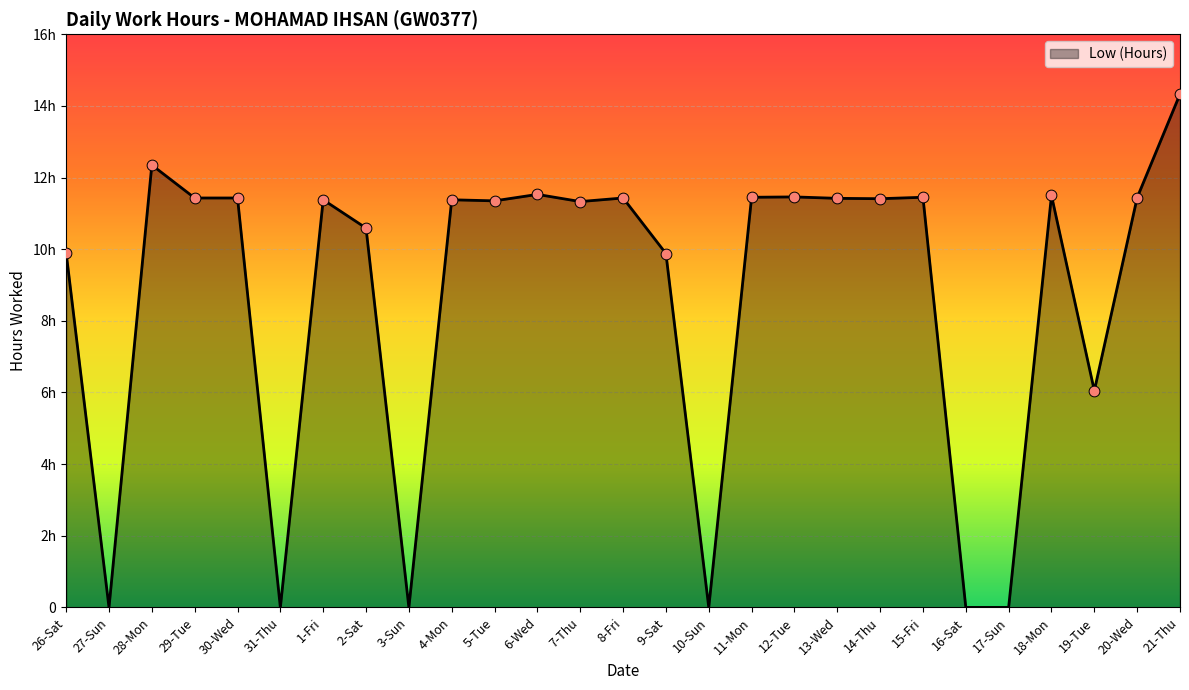

What is the change in value from 9-Sat to 21-Thu?

+4.4